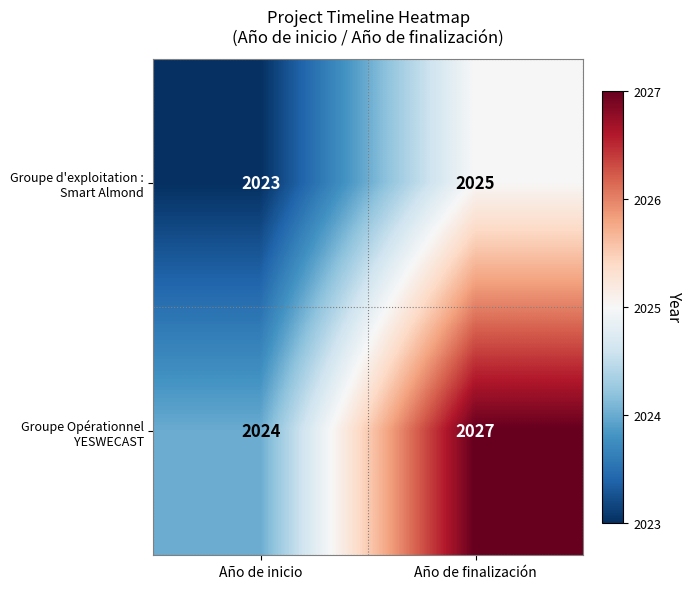

What is the difference between the highest and lowest values at Año de inicio?

1